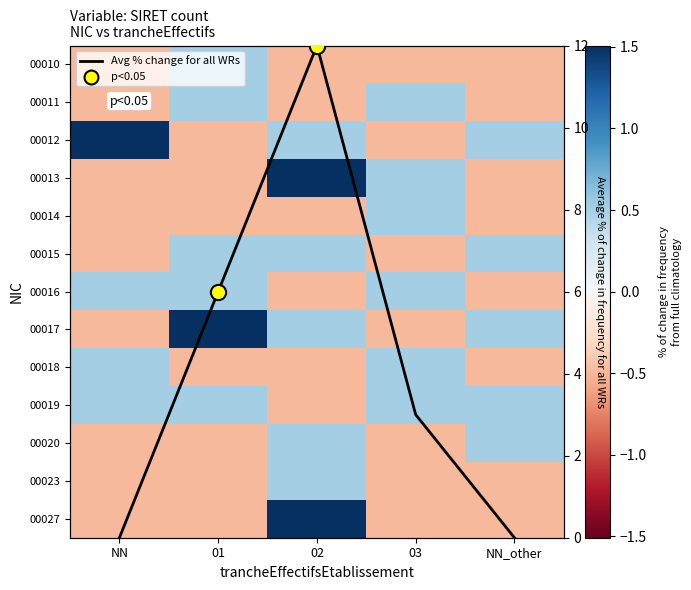

The value of 00018 at 01 is -0.5. True or false?

True